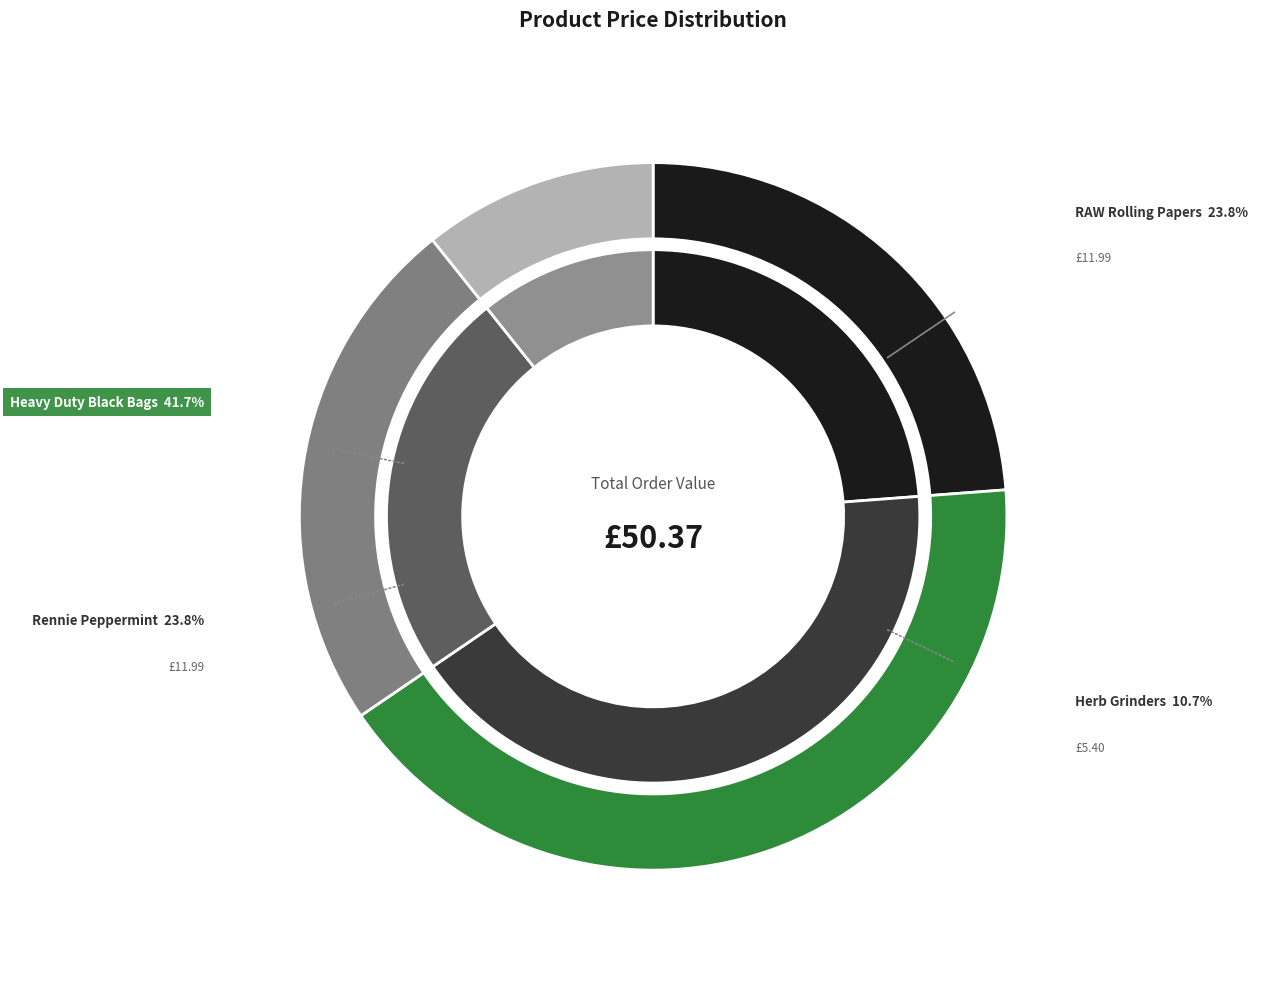

Count the number of slices in the pie.

4